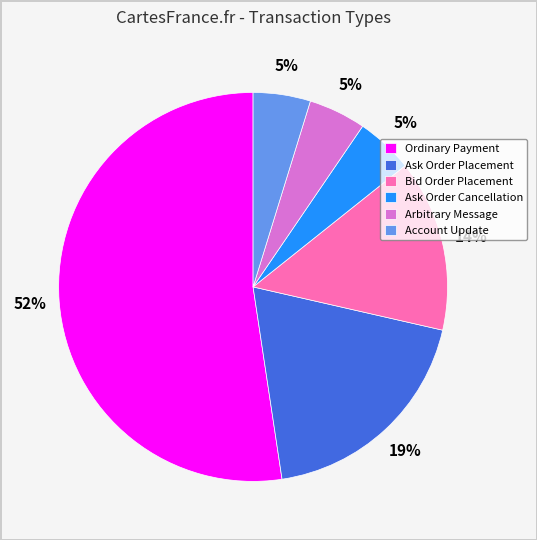

Which has a higher value, Ordinary Payment or Bid Order Placement?

Ordinary Payment